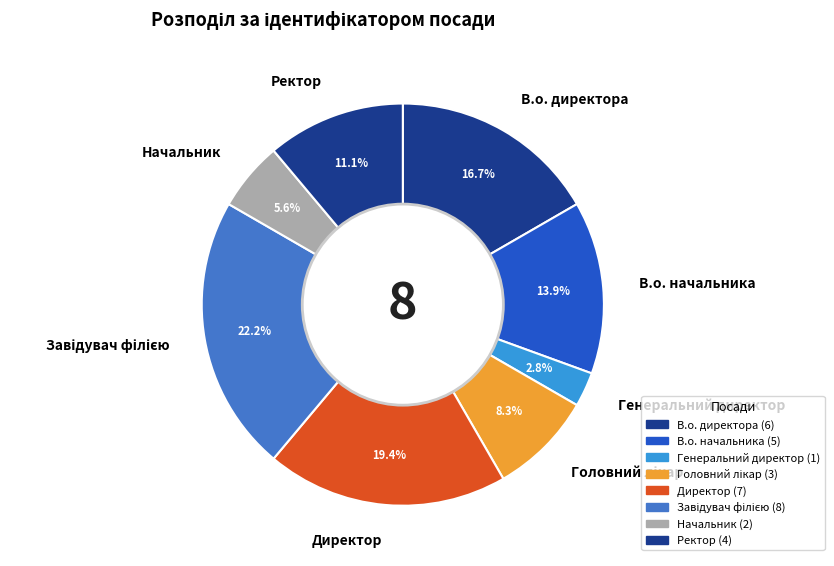

True or false: Ректор accounts for 21% of the total.

False